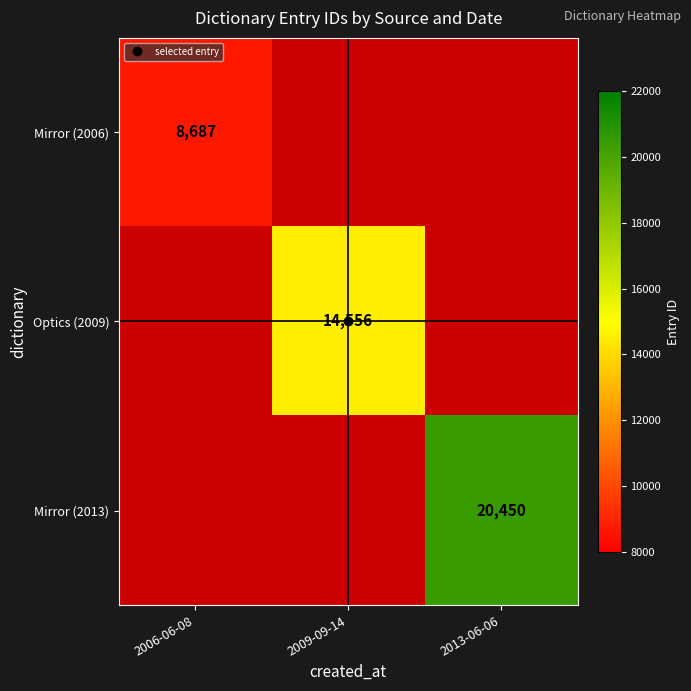

The Mirror (2013) series shows -13004 at 2006-06-08. True or false?

False